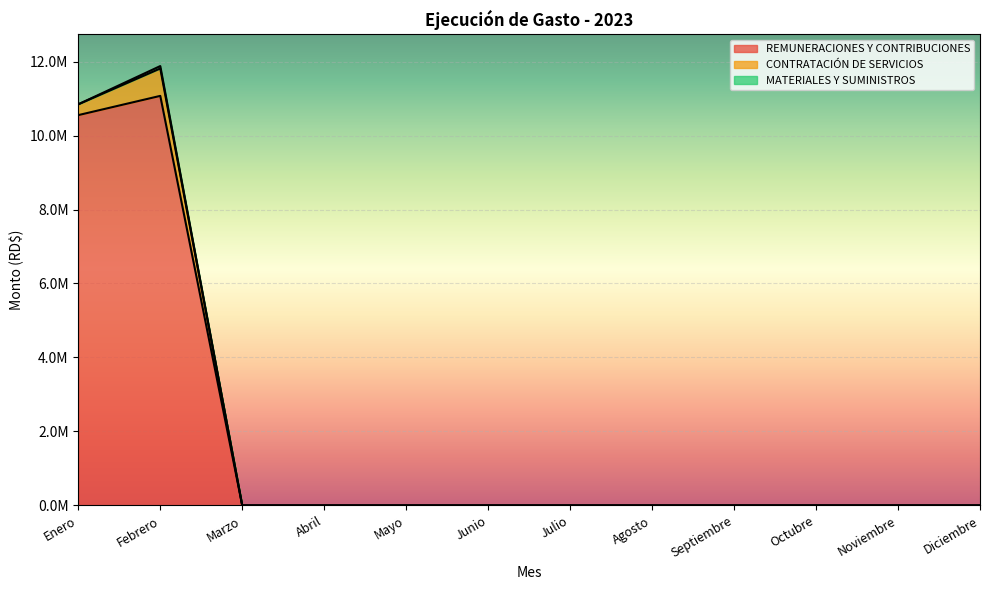

Is the value of CONTRATACIÓN DE SERVICIOS at Julio greater than the value of REMUNERACIONES Y CONTRIBUCIONES at Julio?

No